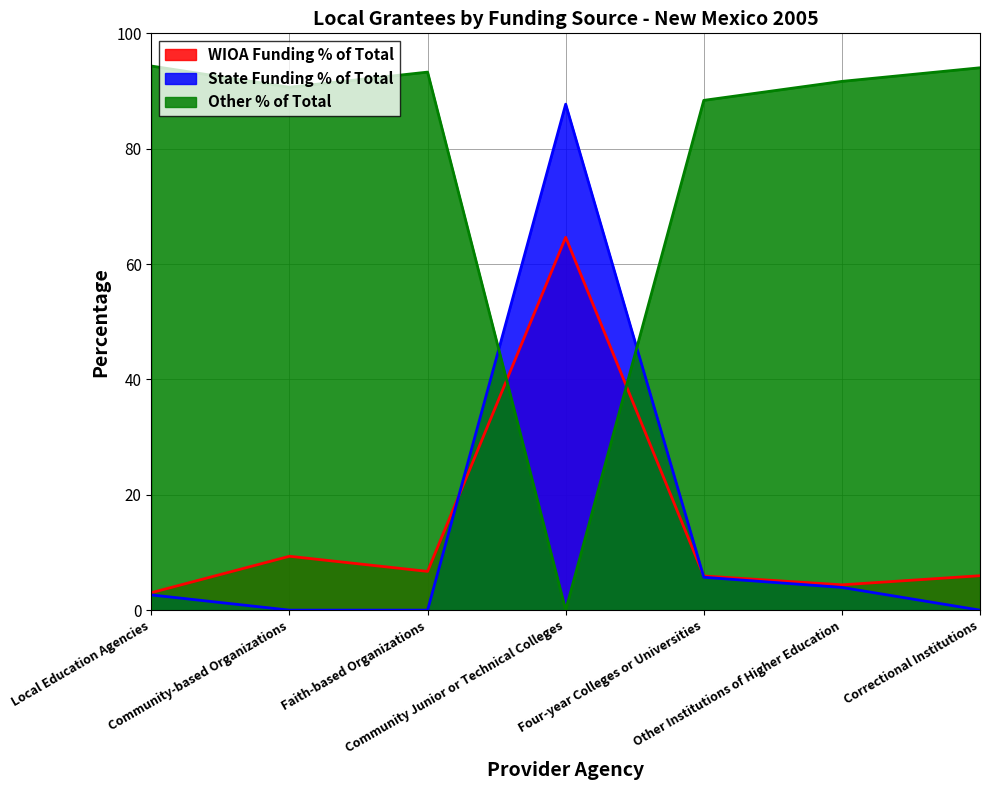

How many intersections are there between Other % of Total and State Funding % of Total?

2